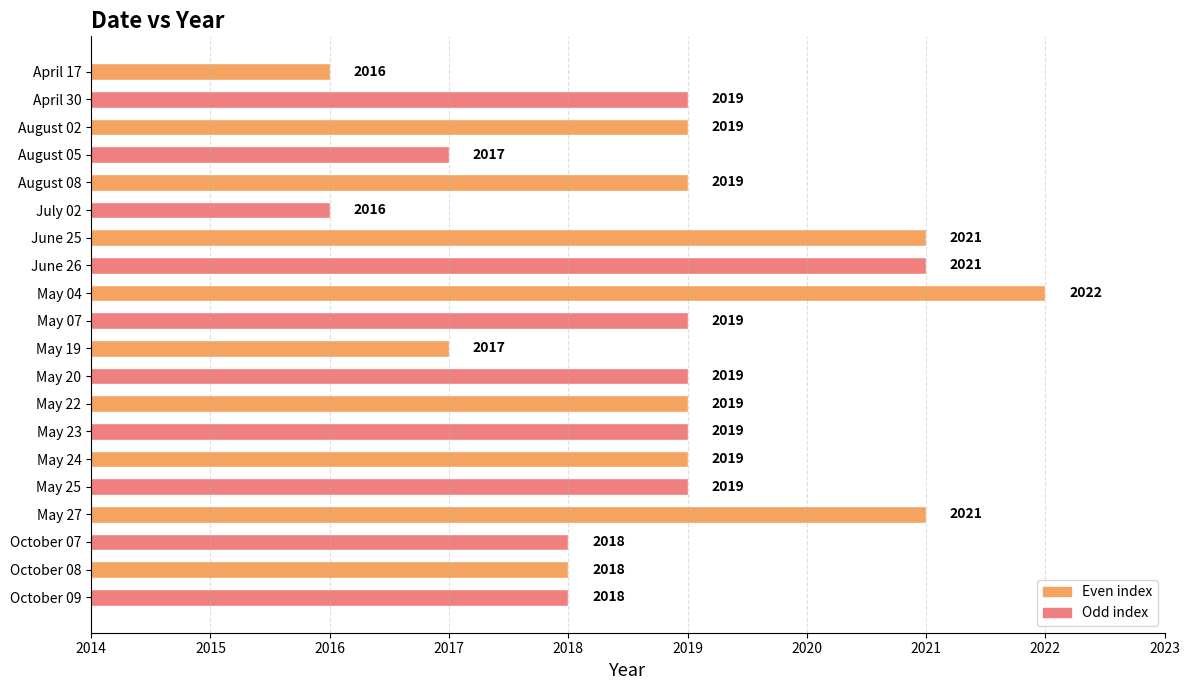

Is it true that the value at May 22 is 1032?

False